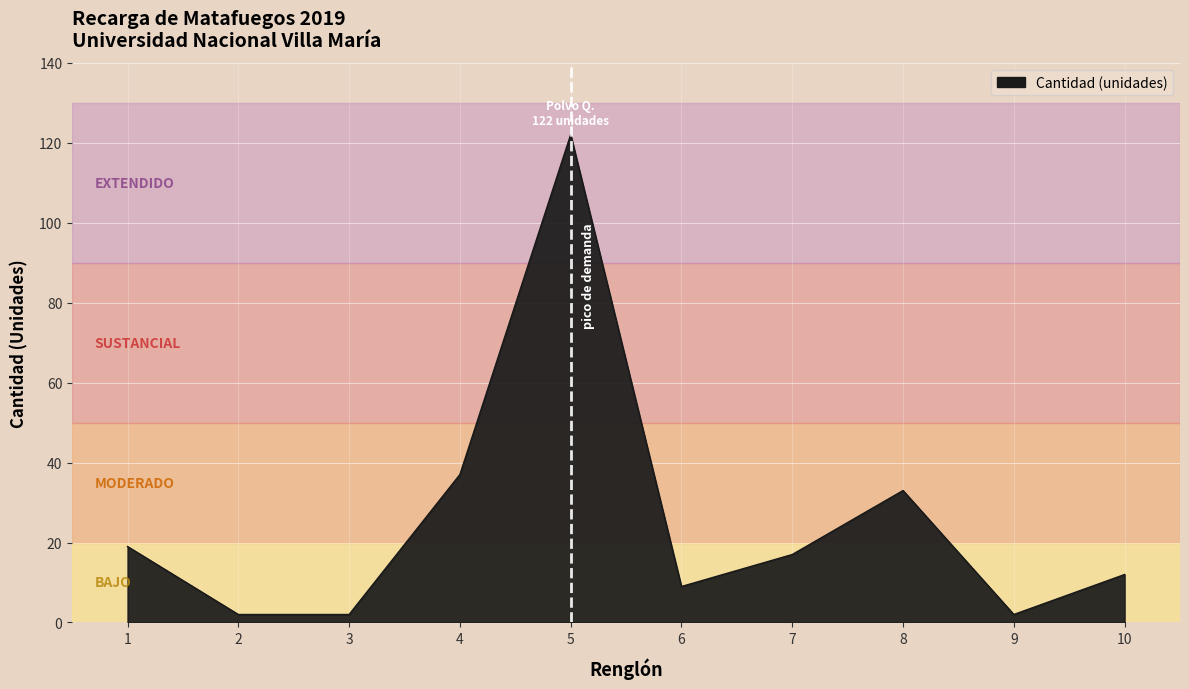

What is the greatest value displayed?

122